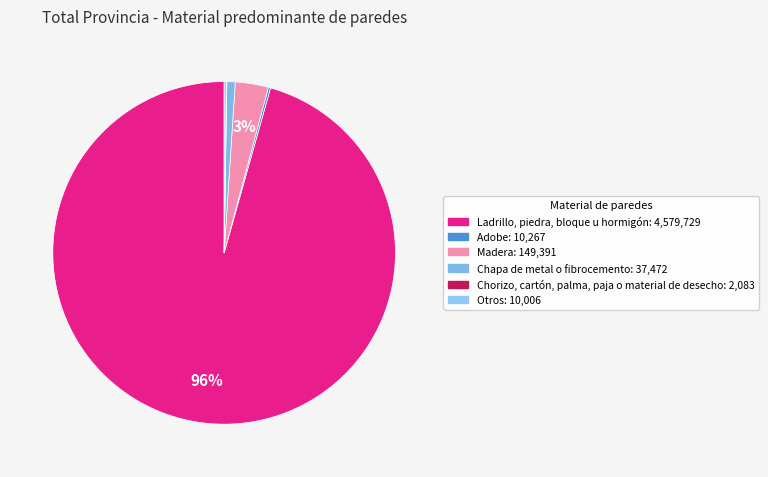

Between Otros and Ladrillo, piedra, bloque u hormigón, which is larger?

Ladrillo, piedra, bloque u hormigón